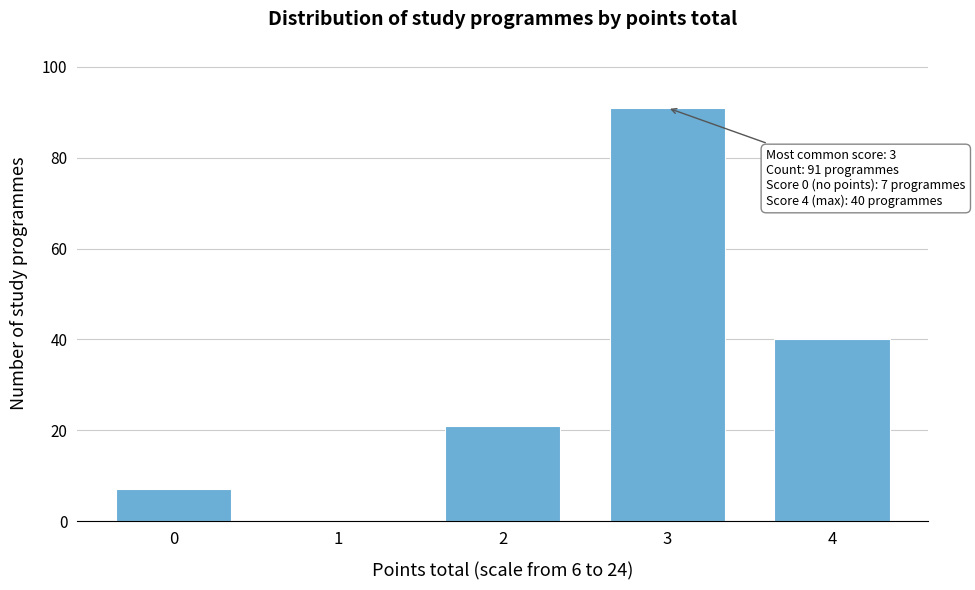

Reading left to right, extract all data points from this chart.

0=7	1=0	2=21	3=91	4=40